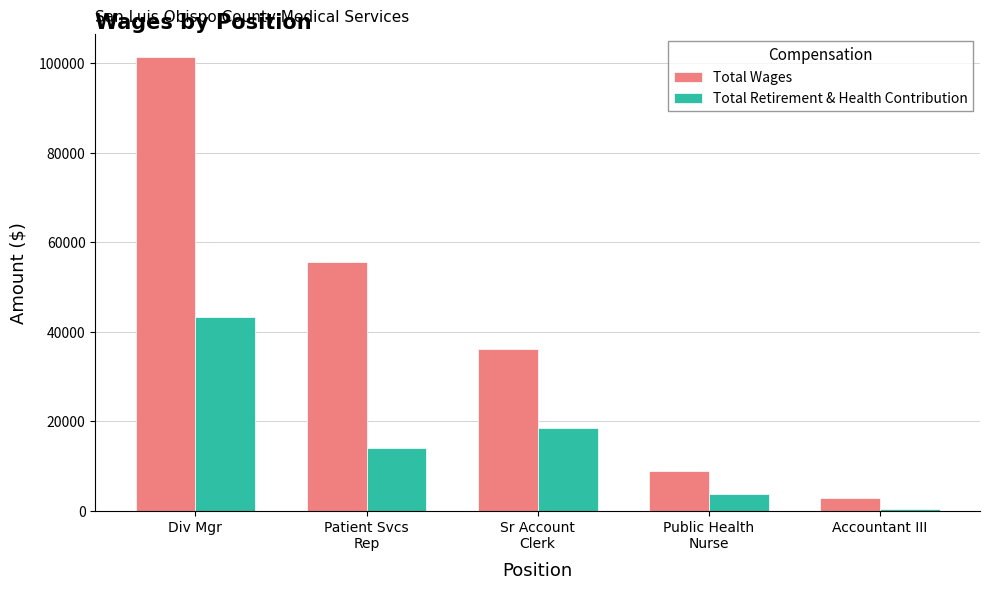

Does the chart contain any negative values?

No